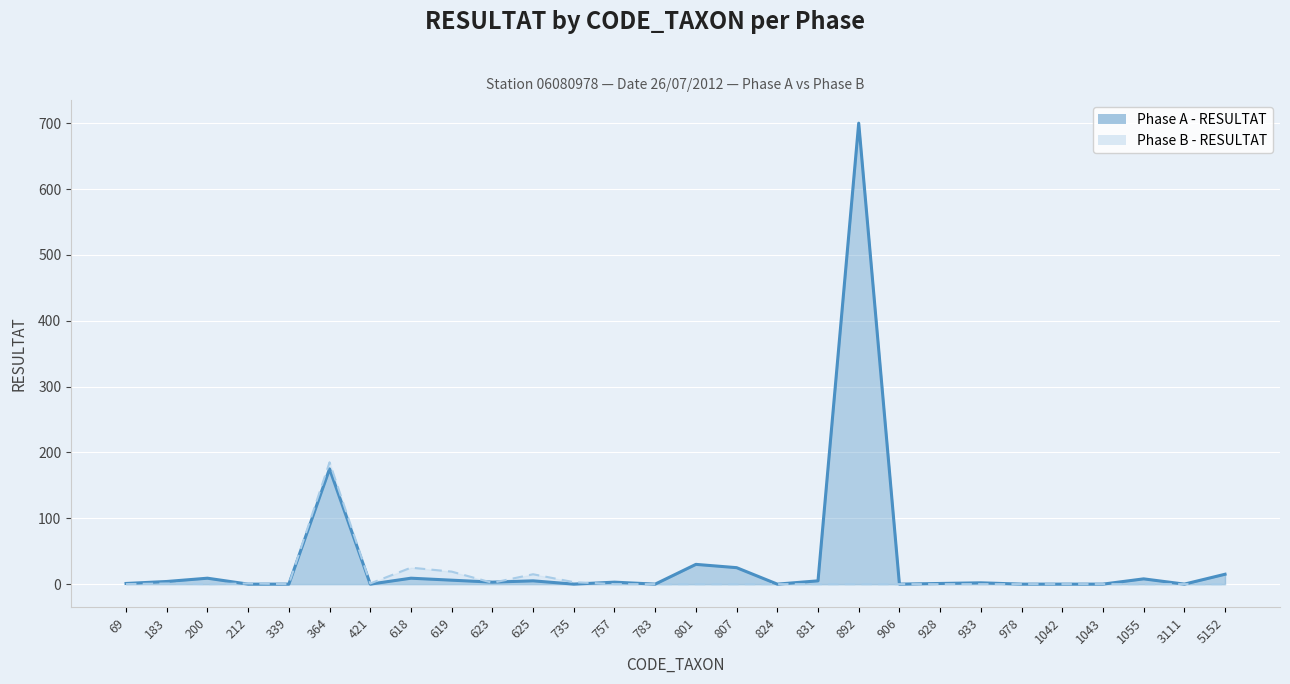

Which series has the largest range (max minus min)?

Phase A - RESULTAT